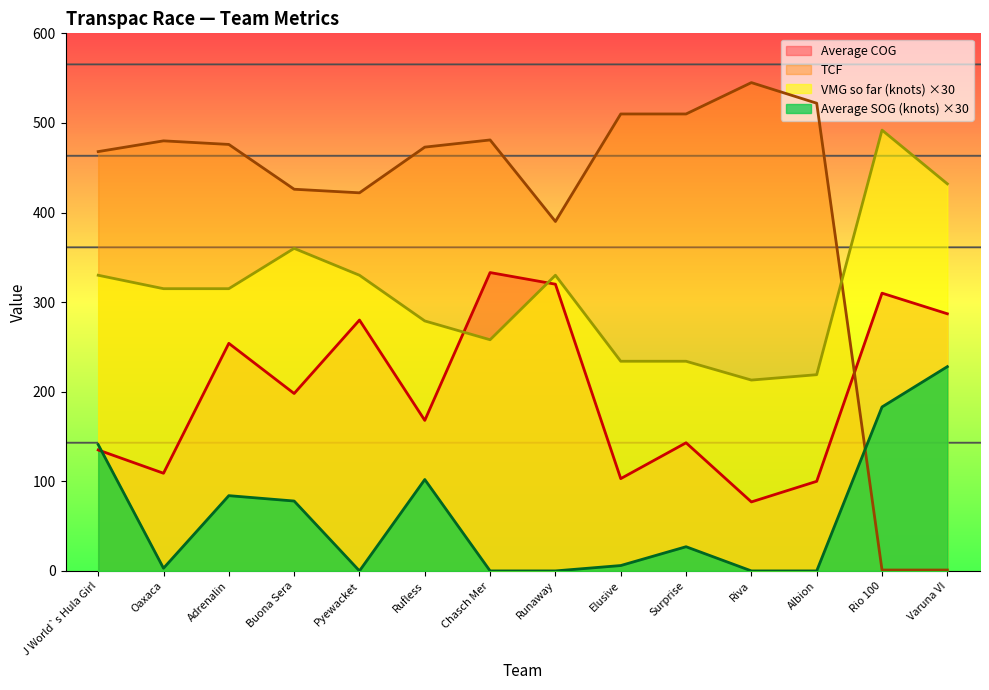

At which category is the sum across all series the highest?

Adrenalin